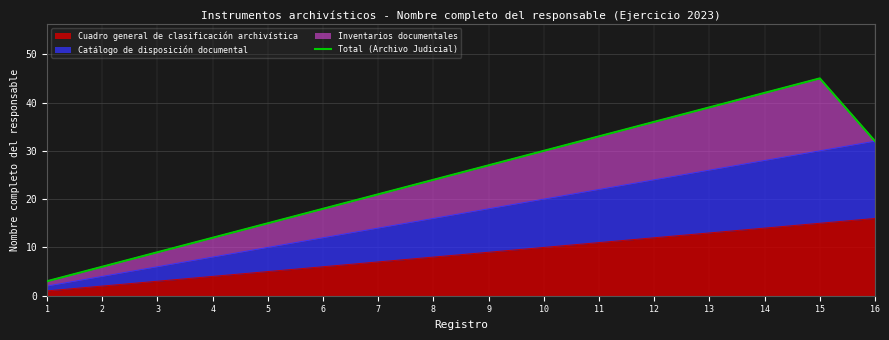

Rank the categories by value from lowest to highest.

1, 2, 3, 4, 5, 6, 7, 8, 9, 10, 16, 11, 12, 13, 14, 15